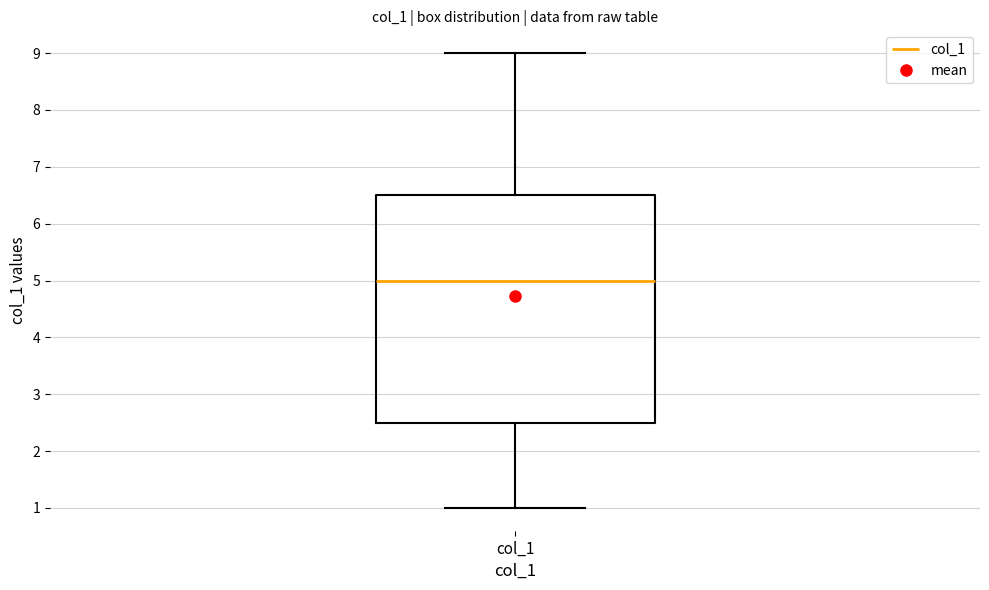

Read this box plot against the y-axis: the position of the median line, the range covered by the box, and the ends of both whiskers. The values are not printed on the chart, so give them approximately, as read against the axis.

median 5.0, box 2.5 to 6.5, whiskers 1.0 to 9.0